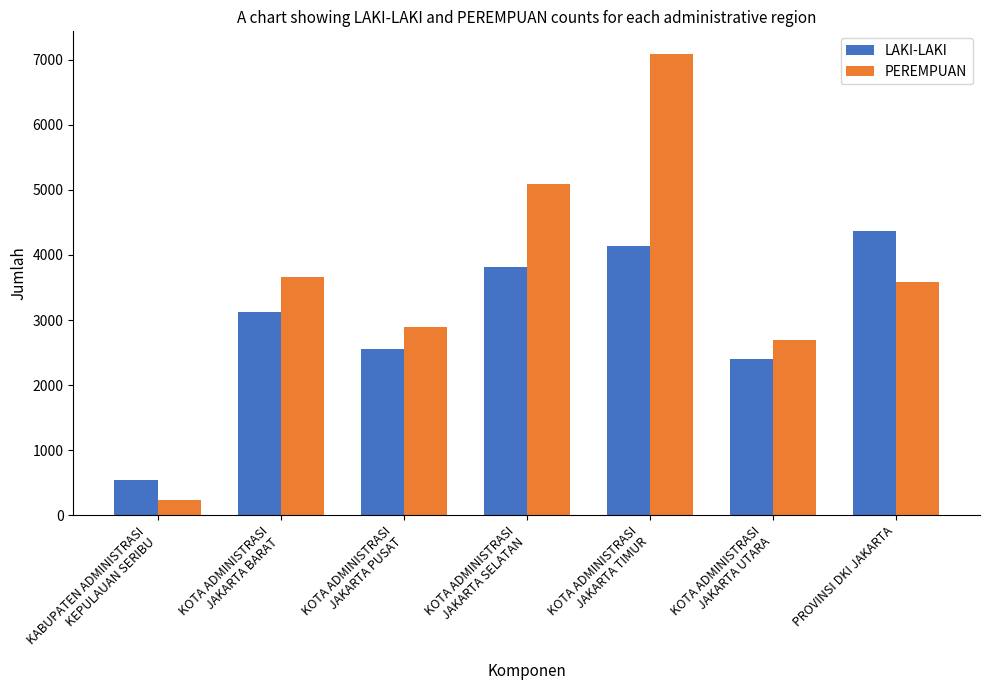

Which series has the widest spread of values?

PEREMPUAN